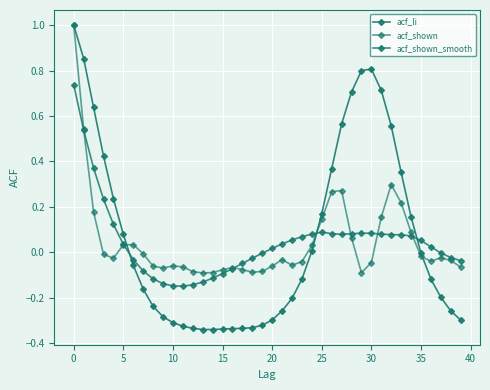

Count the number of categories in the chart.

40